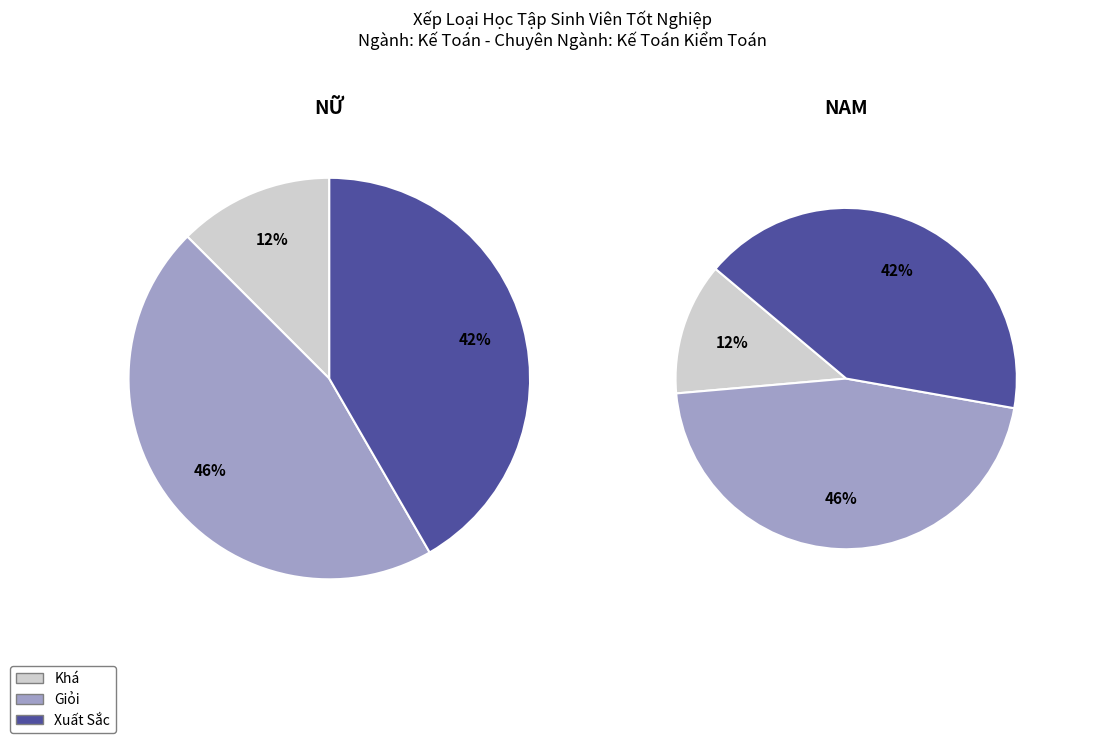

What percentage do Giỏi and Khá together represent?

58.3%